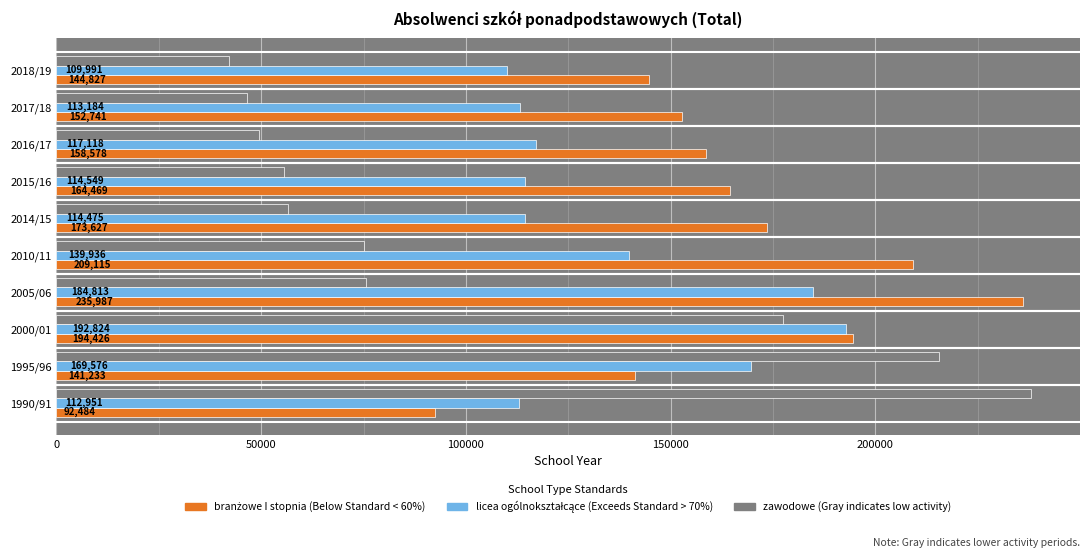

What is the total value across all series at 2010/11?

424040